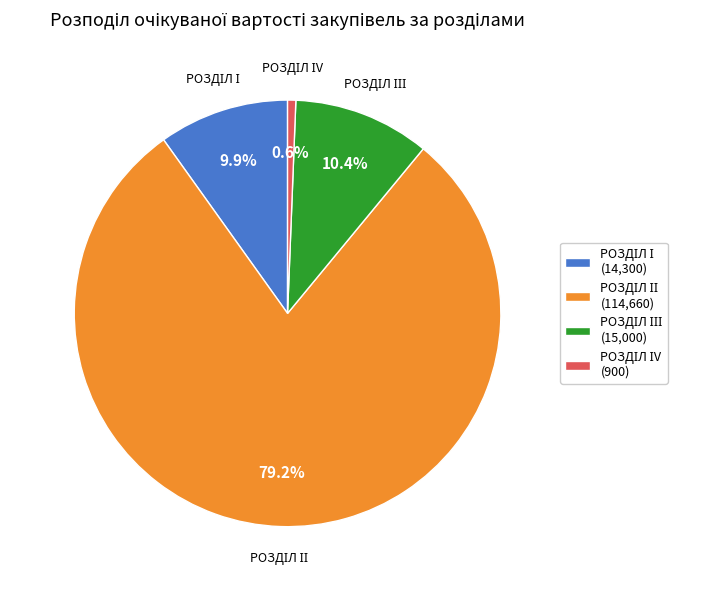

Does any single category account for the majority?

Yes